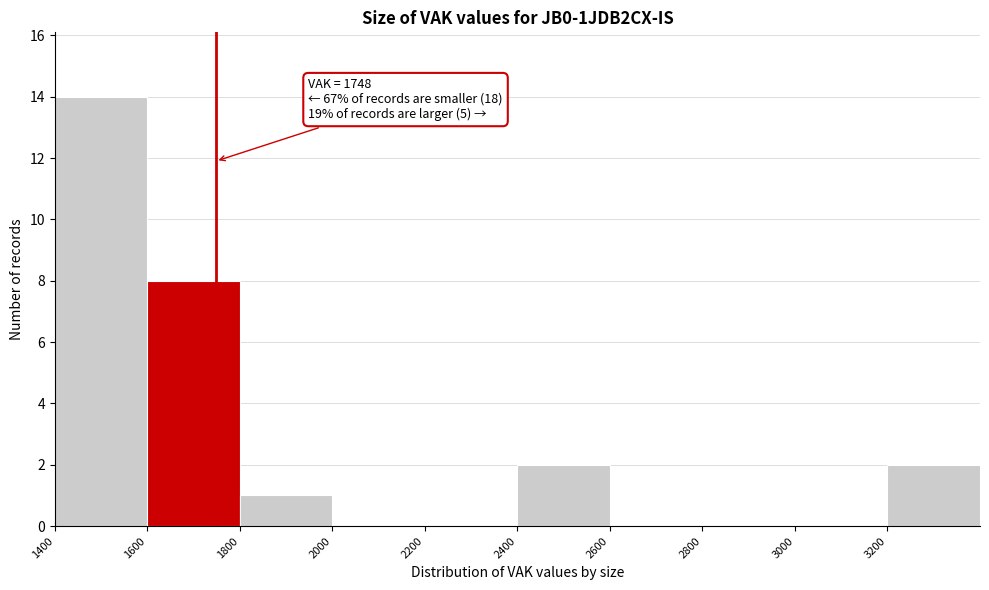

Over which range of the x-axis is the bar tallest?

1400 to 1600